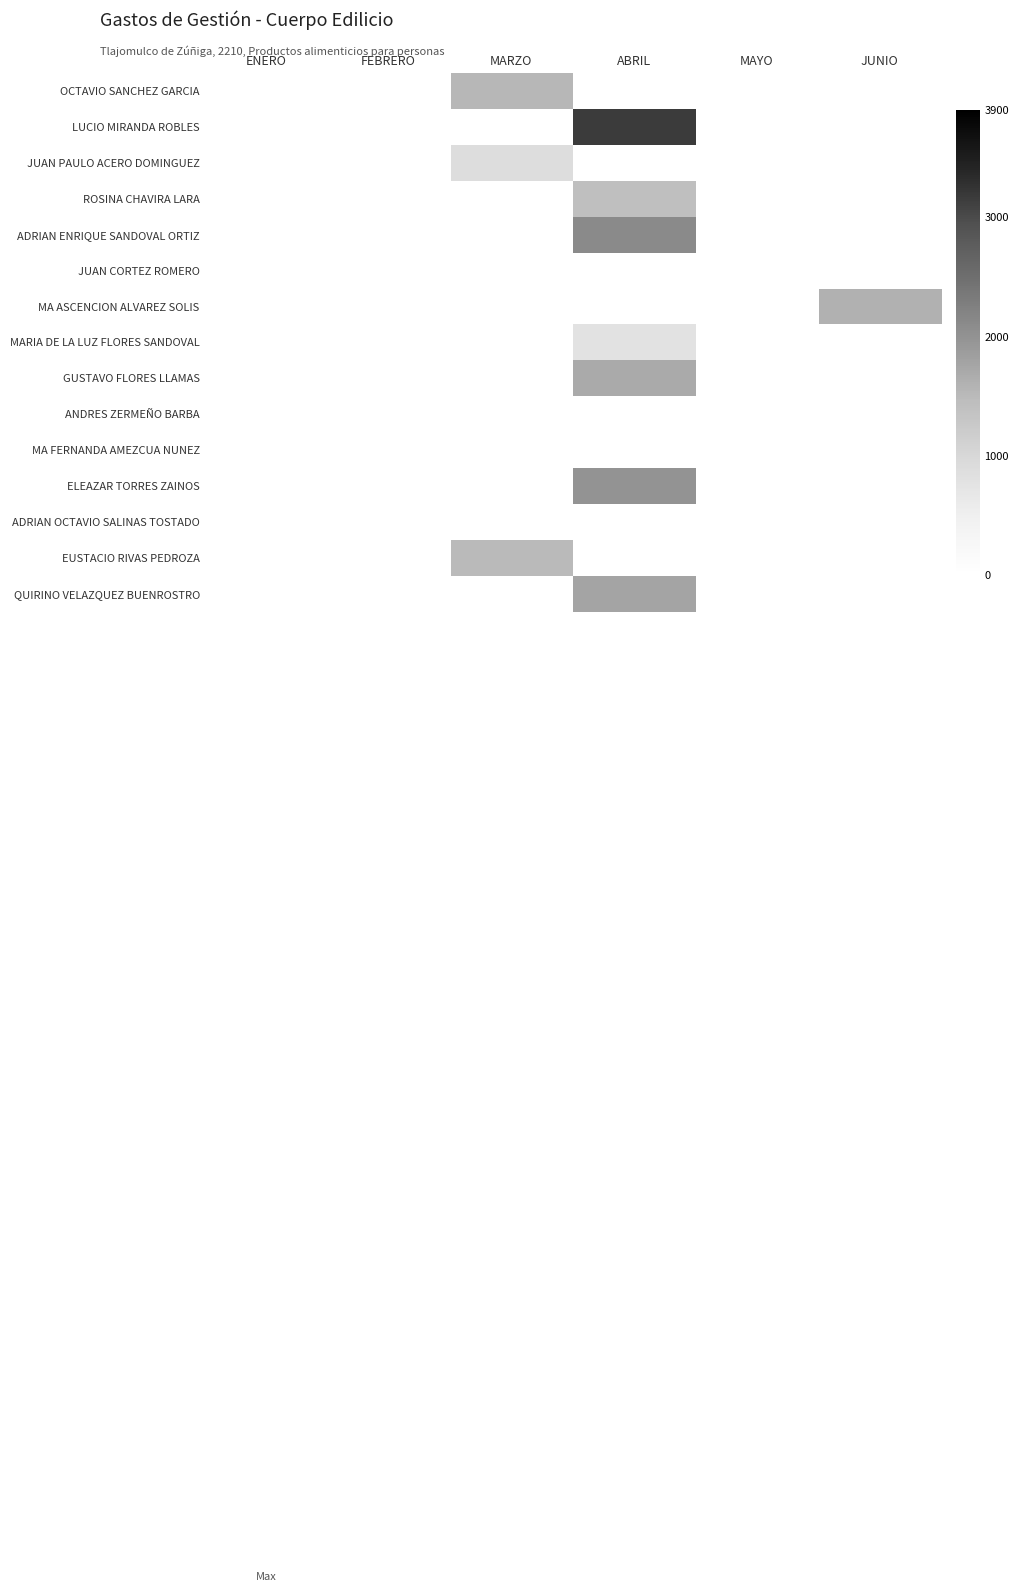

Count the number of data series in this chart.

15